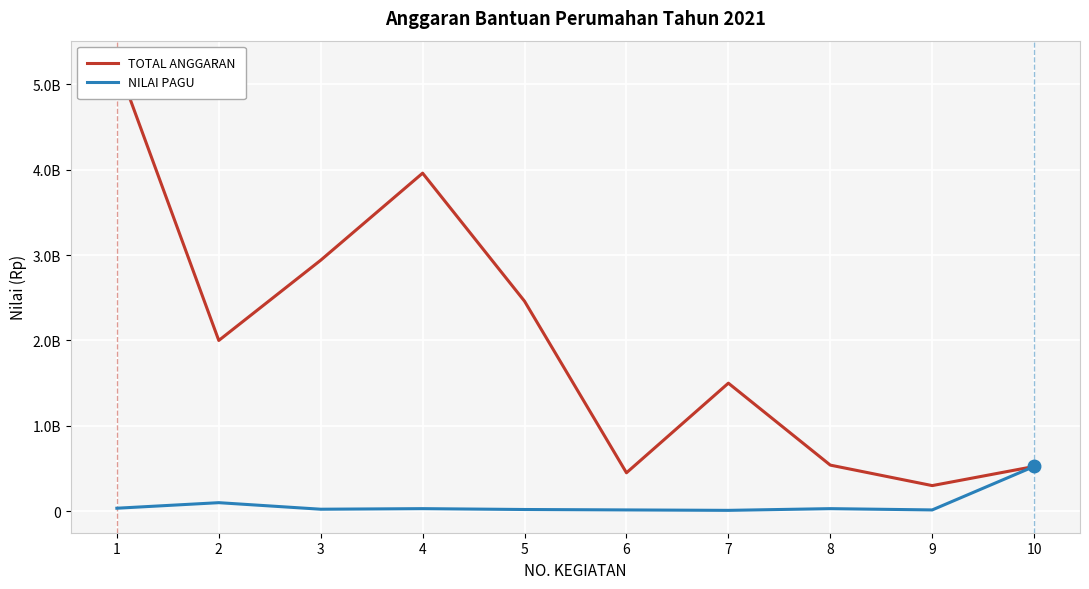

At which label does TOTAL ANGGARAN first exceed 2000000000?

1